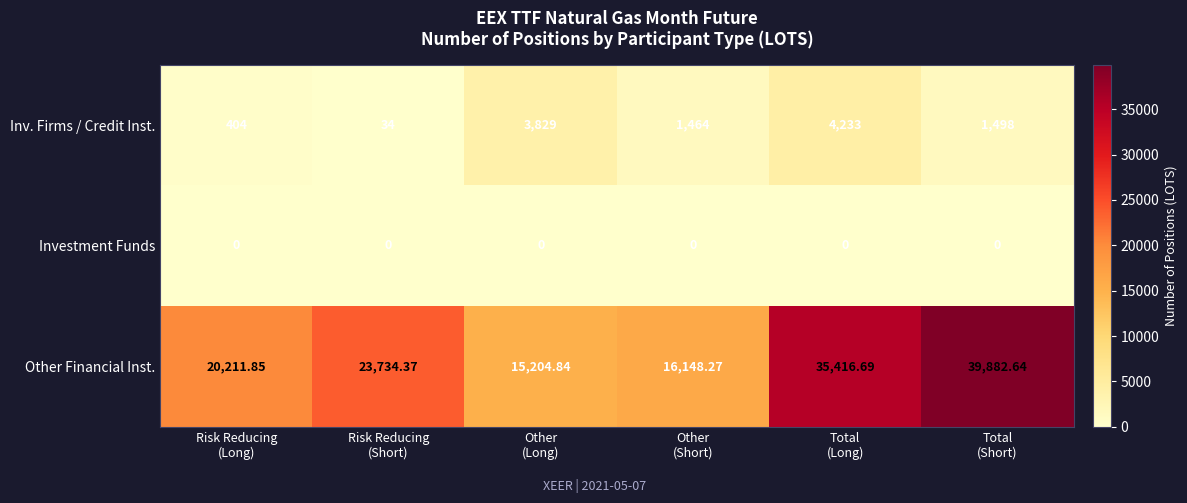

Which series has the largest total across all categories?

Other Financial Inst.